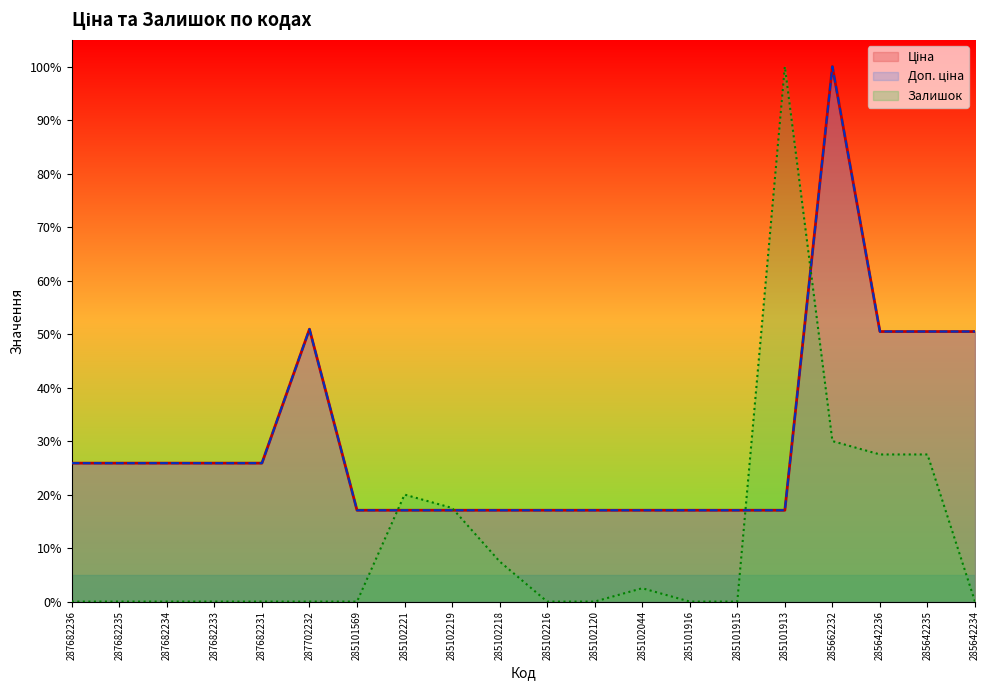

Does the chart display data point markers on the line(s)?

No